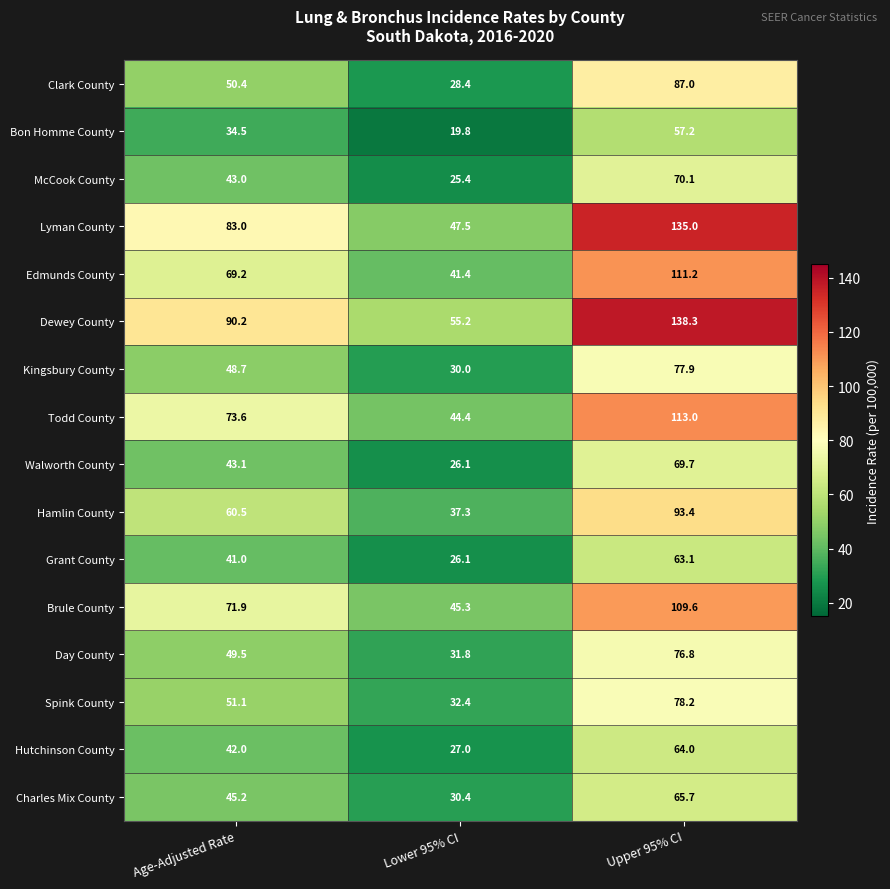

Which series has the largest total across all categories?

Dewey County